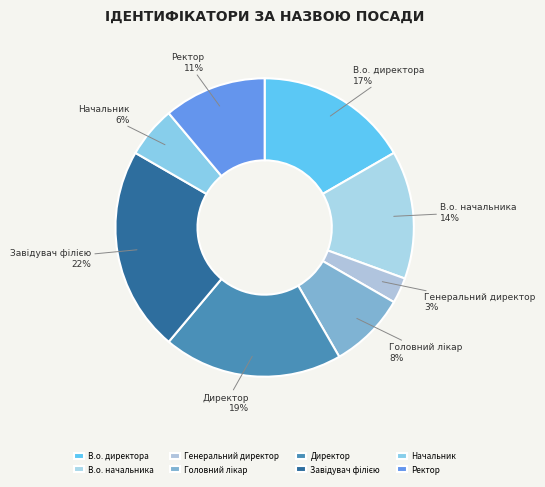

Is it true that Директор is 19% of the pie?

True